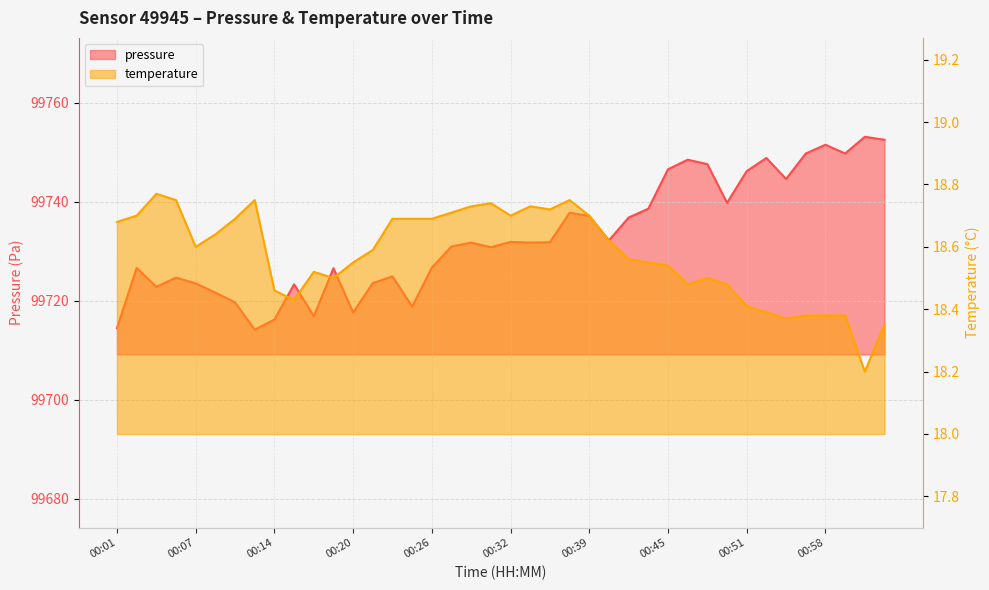

What is the minimum value shown in the chart?

18.2